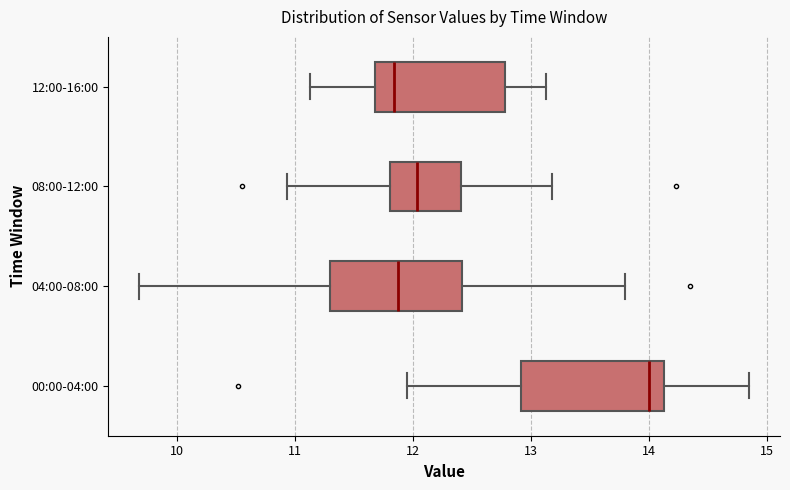

Which box is the widest, from its left edge to its right edge?

00:00-04:00